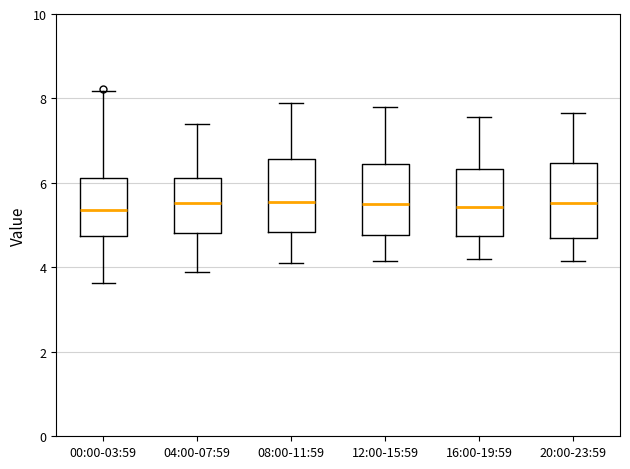

Reading left to right, read every box against the y-axis: the position of its median line, the range the box covers, and the ends of its whiskers. The values are not printed on the chart, so give them approximately, as read against the axis.

00:00-03:59: median 5.4, box 4.8 to 6.2, whiskers 3.6 to 8.2
04:00-07:59: median 5.6, box 4.8 to 6.2, whiskers 4.0 to 7.4
08:00-11:59: median 5.6, box 4.8 to 6.6, whiskers 4.2 to 8.0
12:00-15:59: median 5.6, box 4.8 to 6.4, whiskers 4.2 to 7.8
16:00-19:59: median 5.4, box 4.8 to 6.4, whiskers 4.2 to 7.6
20:00-23:59: median 5.6, box 4.6 to 6.4, whiskers 4.2 to 7.6